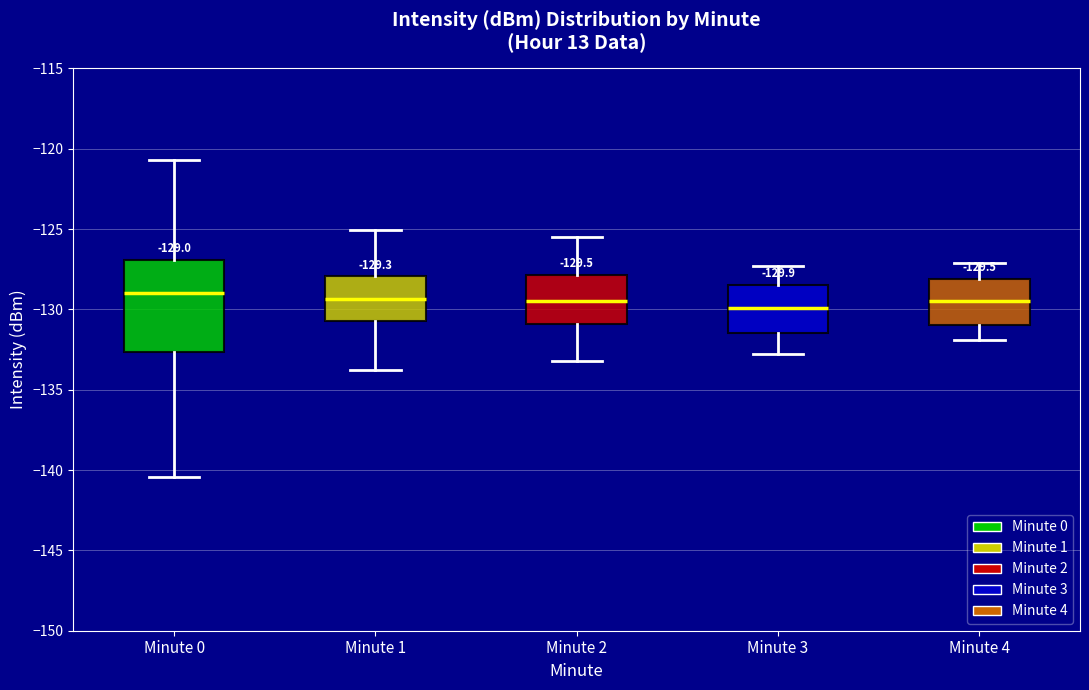

Which box is the tallest, from its lower edge to its upper edge?

Minute 0